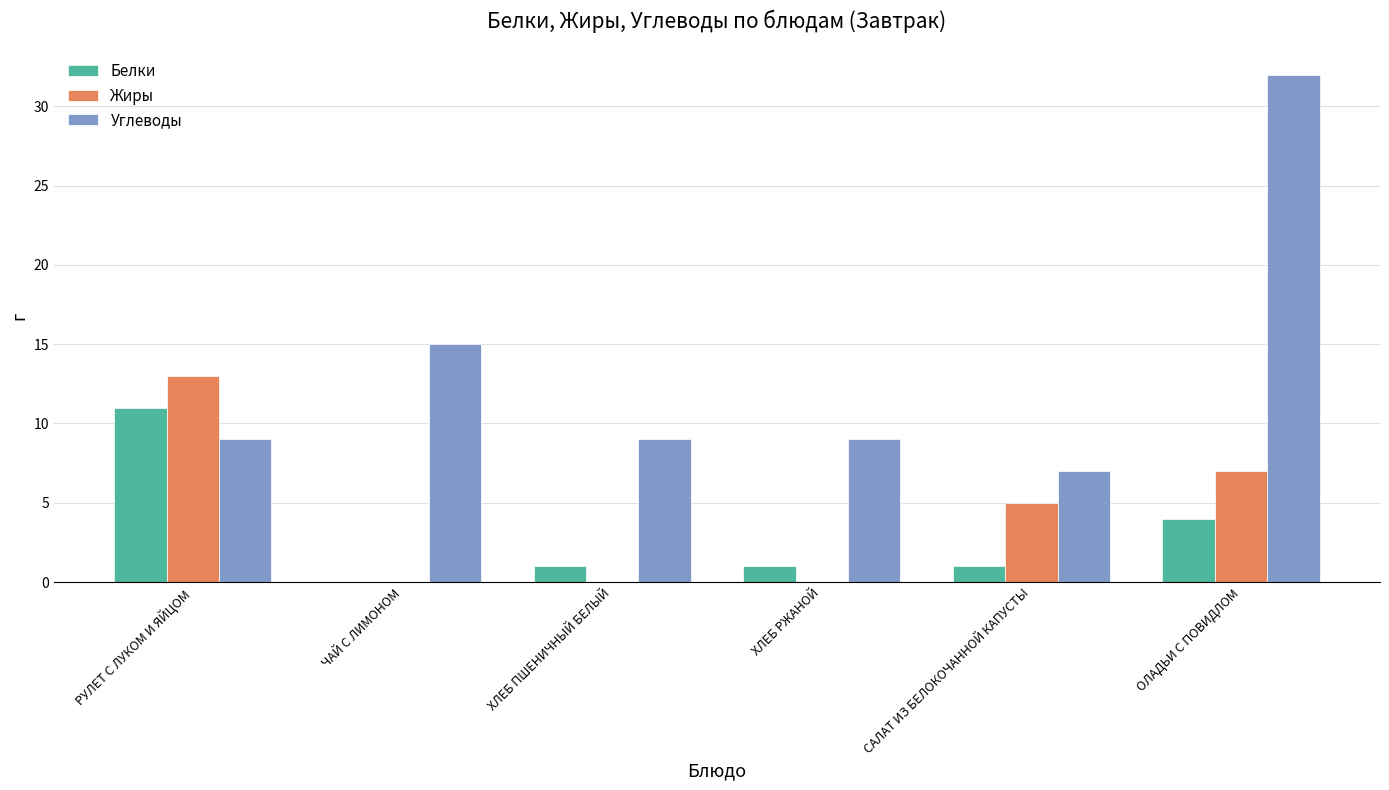

What is the approximate value of Жиры at ОЛАДЬИ С ПОВИДЛОМ, to the nearest 10?

10